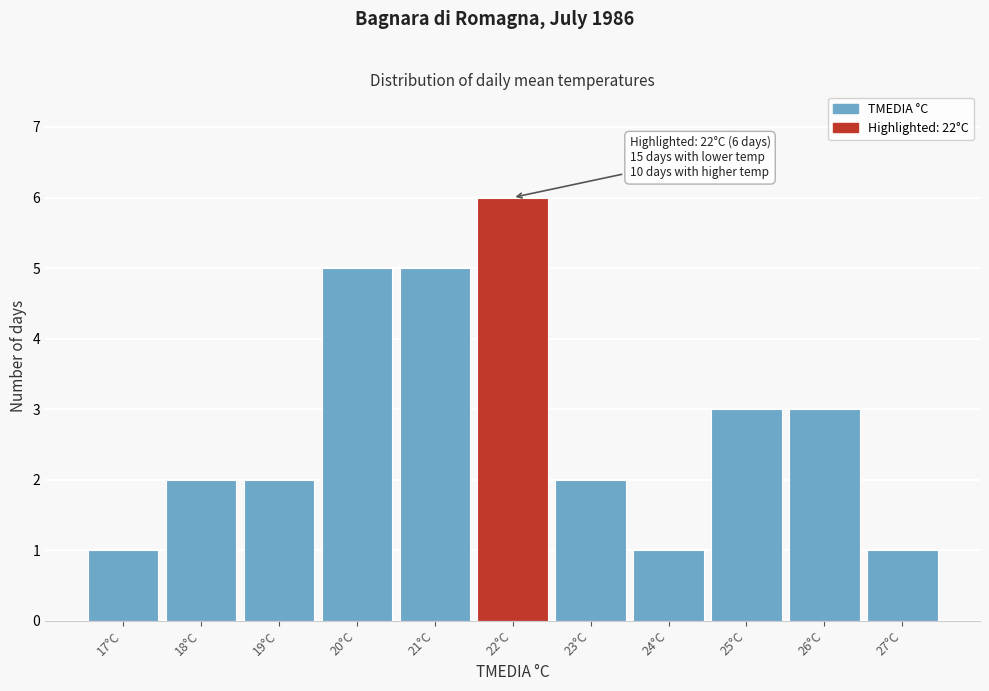

Over which range of the x-axis is the bar tallest?

21.5 to 22.5